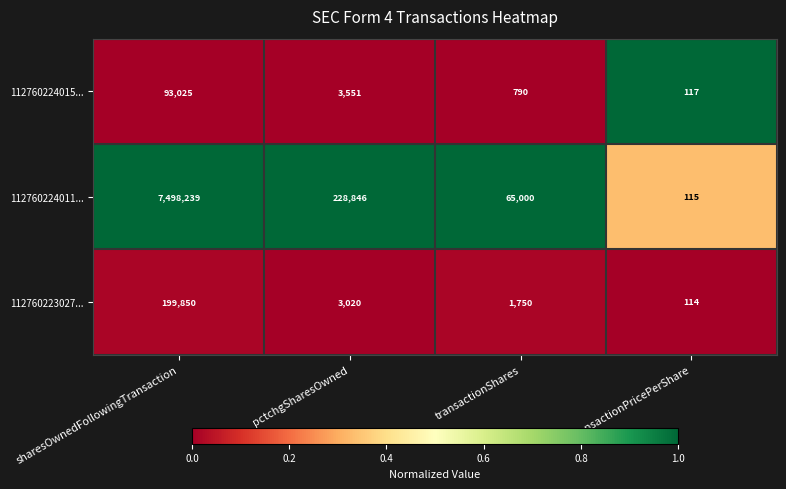

Is it true that 112760224011... equals 228846 at pctchgSharesOwned?

True